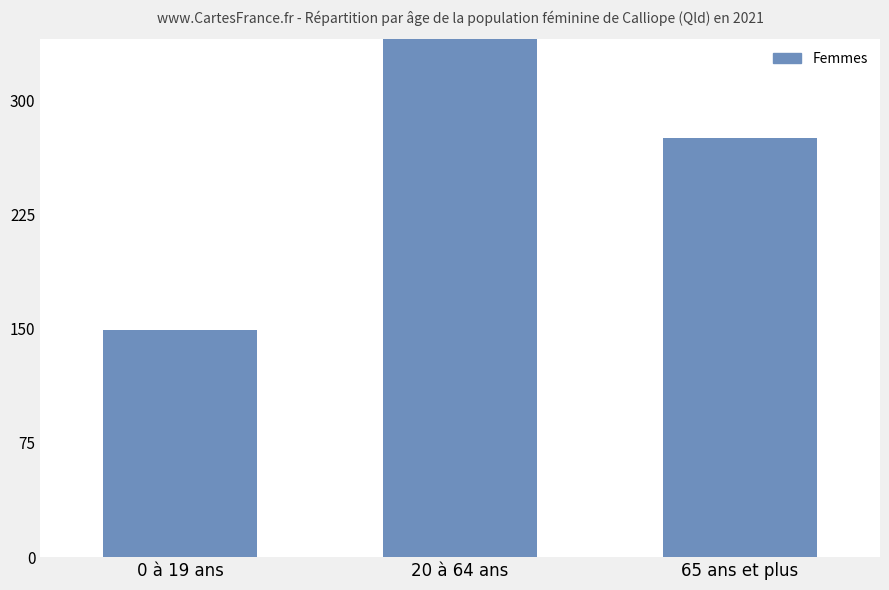

Does the chart contain stacked bars?

No